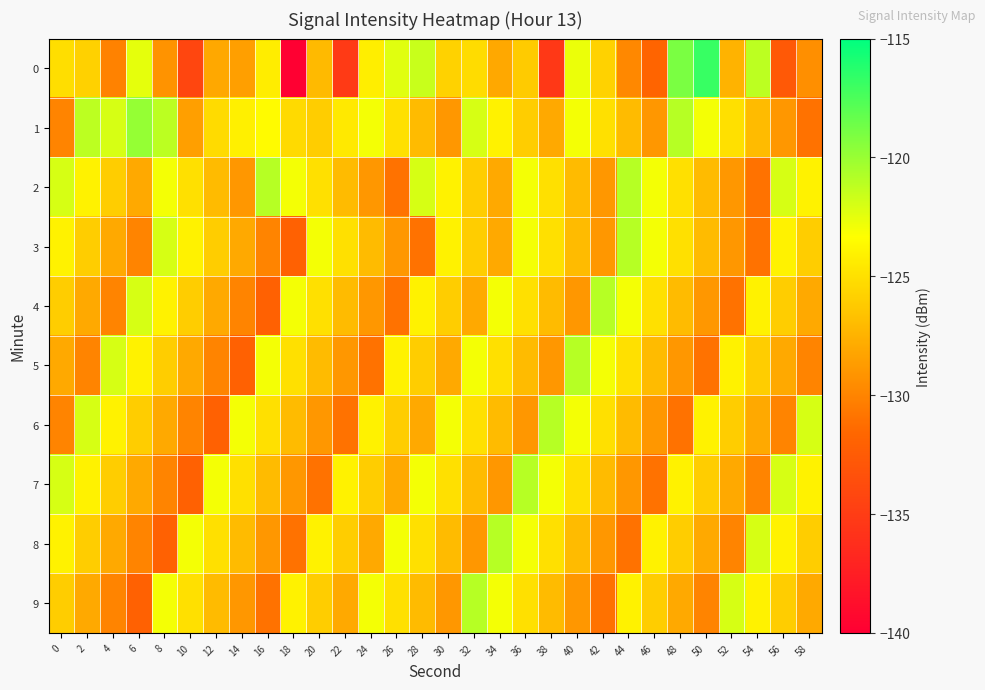

How many series are shown in this chart?

10